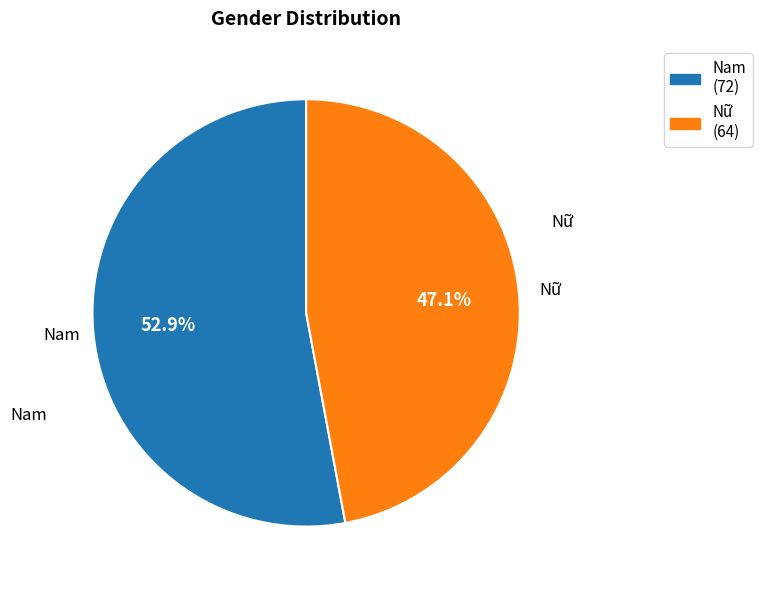

Count the number of slices in the pie.

2